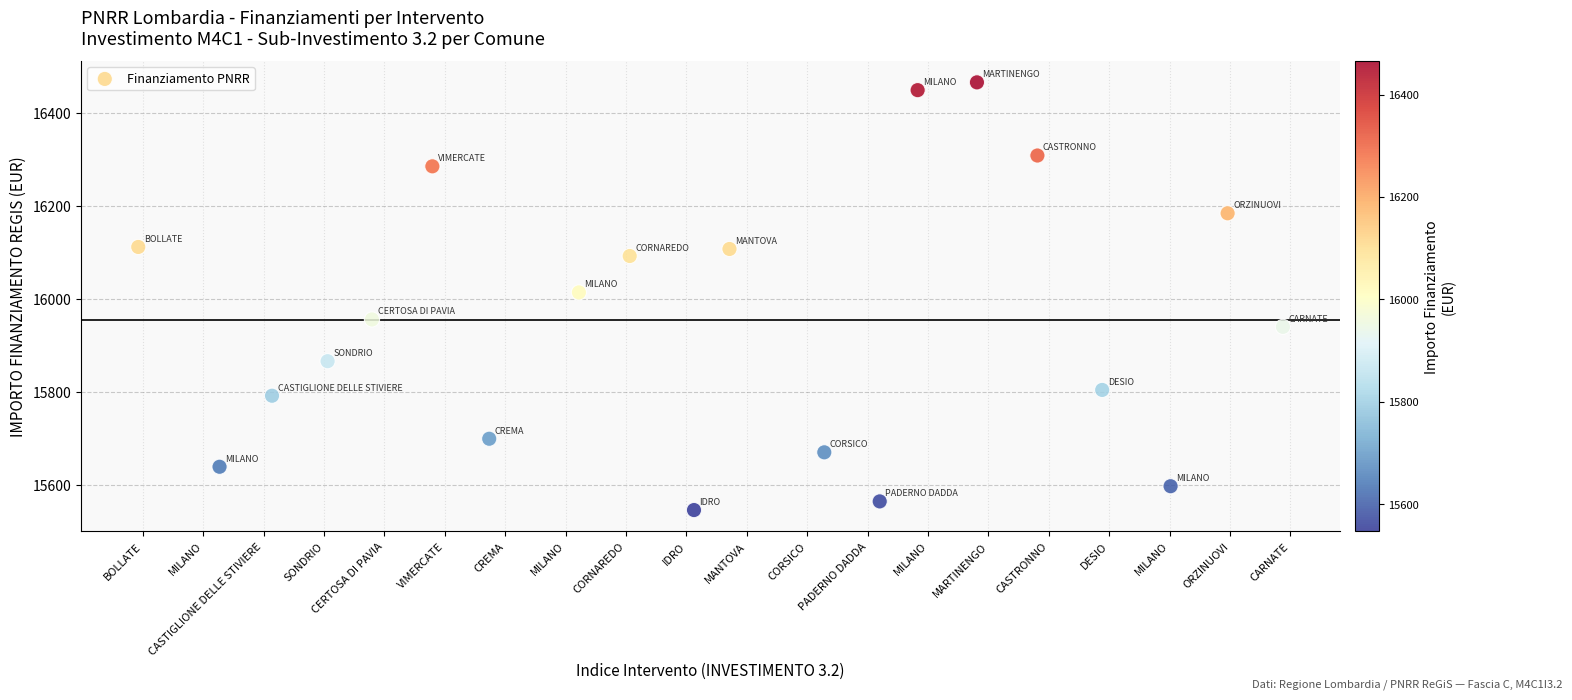

List the coordinates of all points as (X, Y) pairs, reading left to right.

(-0.1, 16111.9)  (1.3, 15639.5)  (2.1, 15792.1)  (3.1, 15866.4)  (3.8, 15956.1)  (4.8, 16285.2)  (5.7, 15699.7)  (7.2, 16014.2)  (8.1, 16092.4)  (9.1, 15546.5)  (9.7, 16107.5)  (11.3, 15670.5)  (12.2, 15565.1)  (12.8, 16448.9)  (13.8, 16465.6)  (14.8, 16308.4)  (15.9, 15804.6)  (17.0, 15597.7)  (18.0, 16184.2)  (18.9, 15940.2)